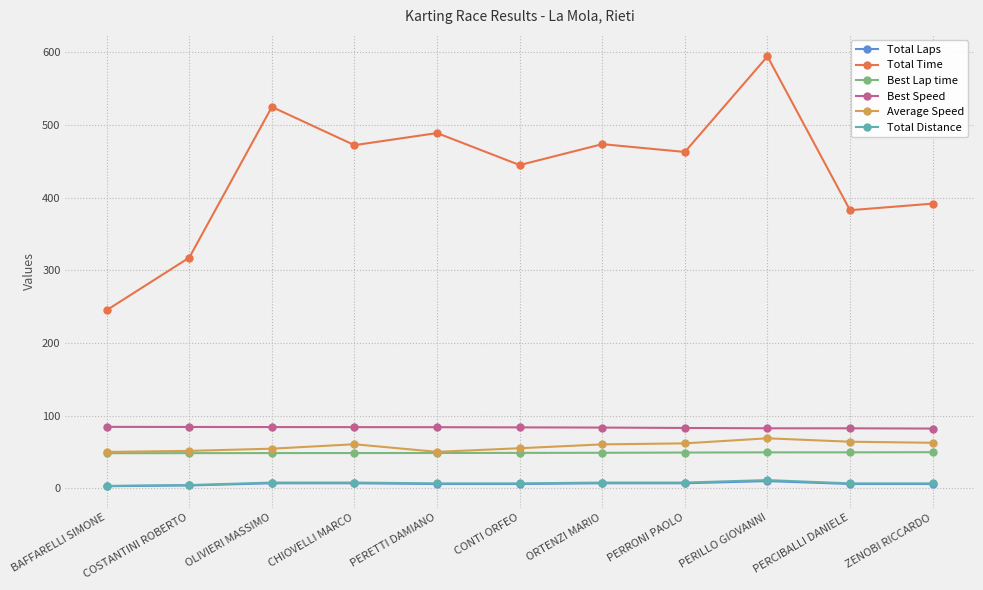

What is the difference between the second highest and minimum values in the Best Lap time series?

1.2